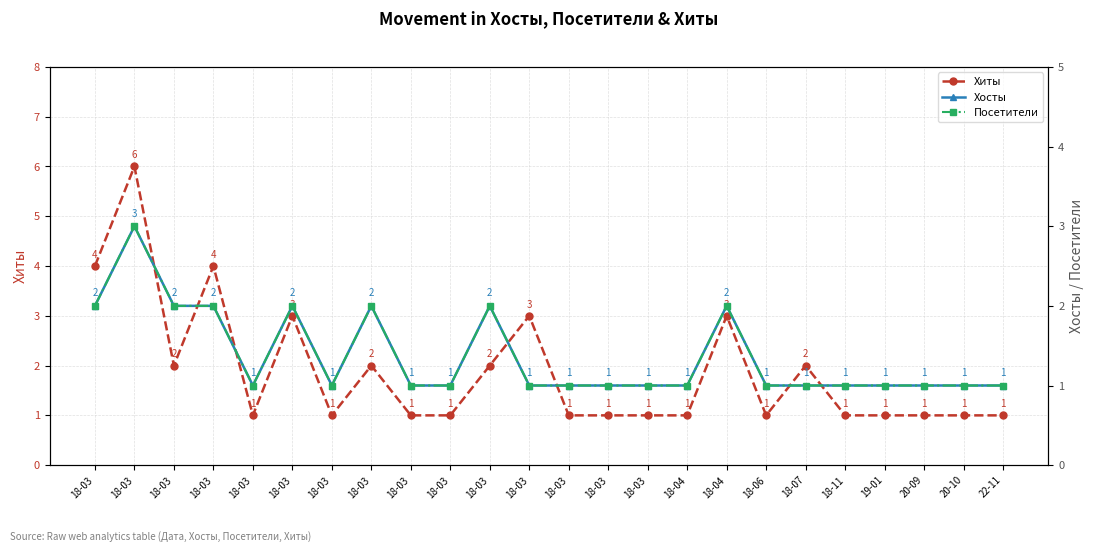

What is the label of the 24th point from the right?

18-03